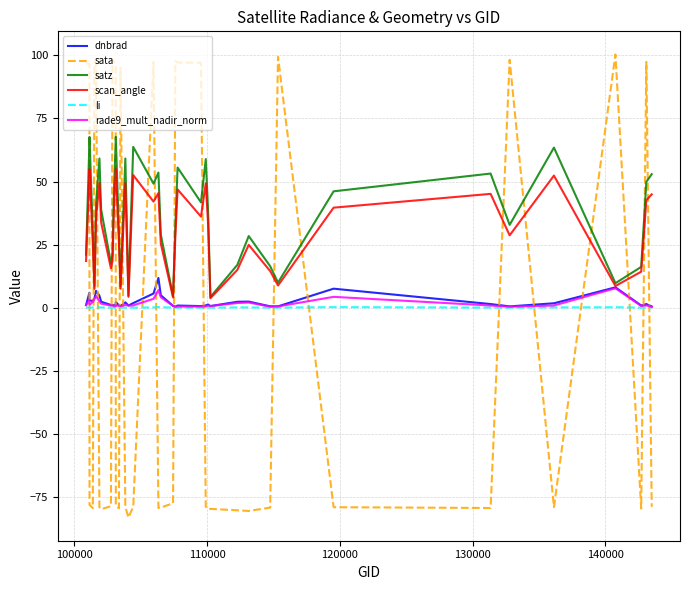

List the series in order of their peak value, highest first.

sata, satz, scan_angle, dnbrad, rade9_mult_nadir_norm, li